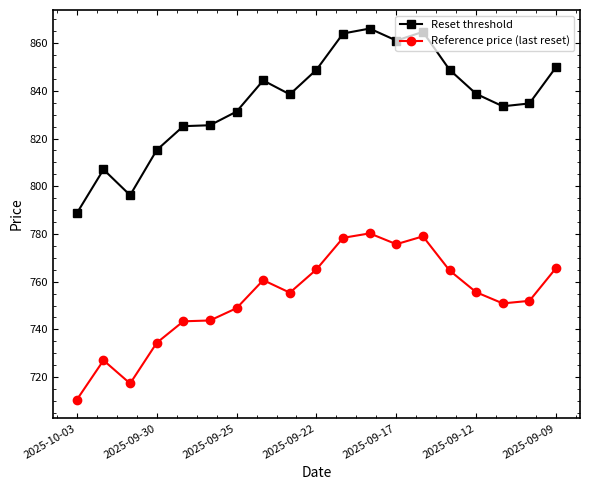

What is the smallest value displayed?

710.6